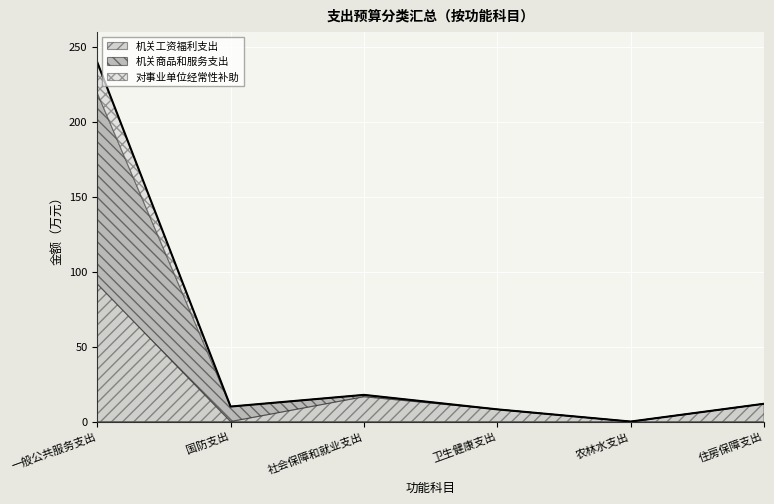

Where is 对事业单位经常性补助 nearest to the value 10?

国防支出